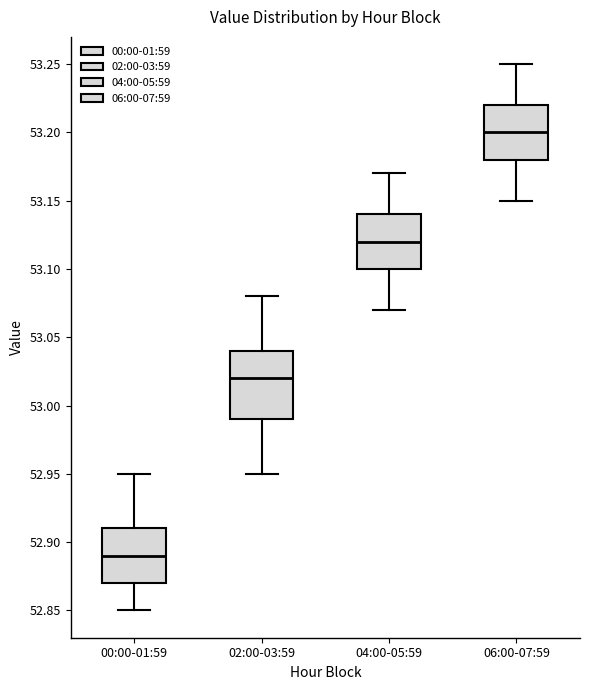

Reading left to right, read every box against the y-axis: the position of its median line, the range the box covers, and the ends of its whiskers. The values are not printed on the chart, so give them approximately, as read against the axis.

00:00-01:59: median 52.89, box 52.87 to 52.91, whiskers 52.85 to 52.95
02:00-03:59: median 53.02, box 52.99 to 53.04, whiskers 52.95 to 53.08
04:00-05:59: median 53.12, box 53.10 to 53.14, whiskers 53.07 to 53.17
06:00-07:59: median 53.20, box 53.18 to 53.22, whiskers 53.15 to 53.25